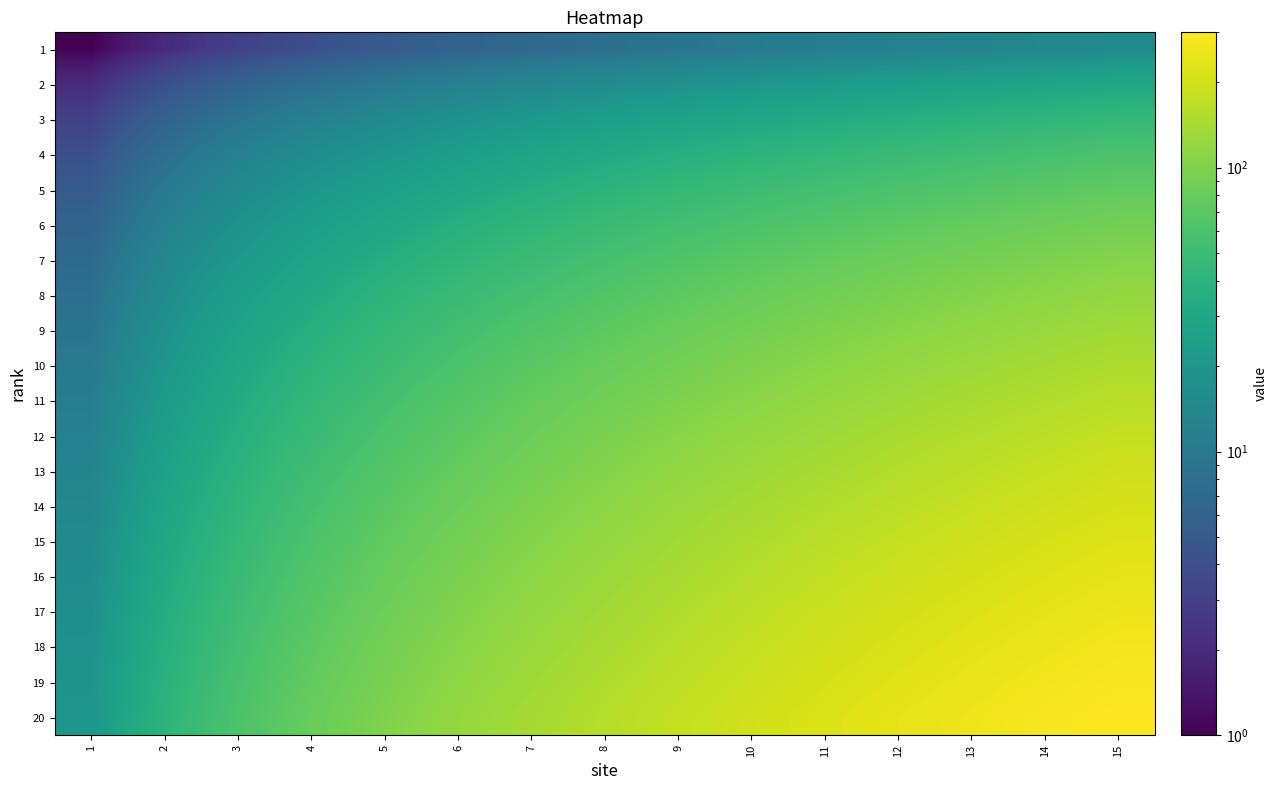

At 11, list the series in order from smallest to largest.

1, 2, 3, 4, 5, 6, 7, 8, 9, 10, 11, 12, 13, 14, 15, 16, 17, 18, 19, 20